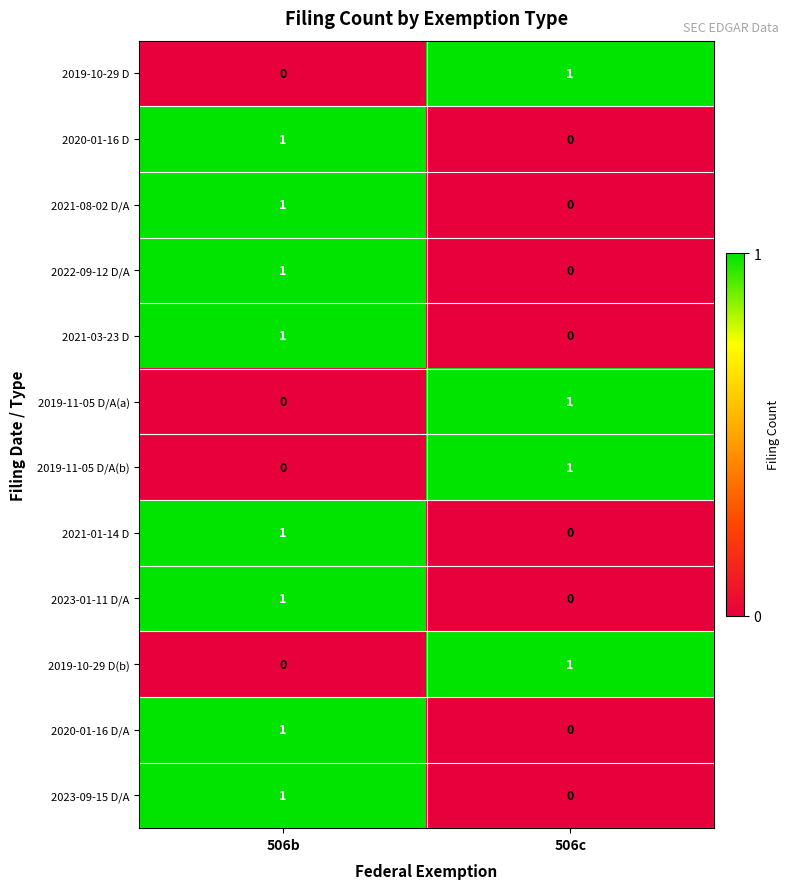

At which label is 2021-01-14 D closest to 0?

506c